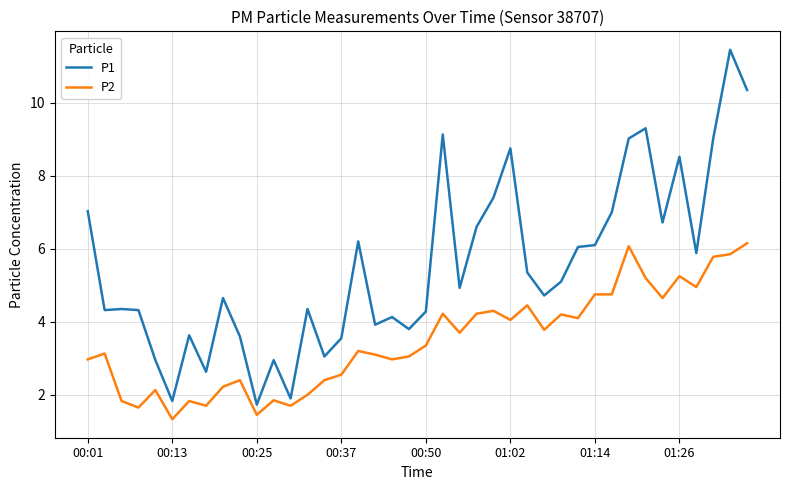

What is the difference between the maximum and minimum values in the P1 series?

9.7